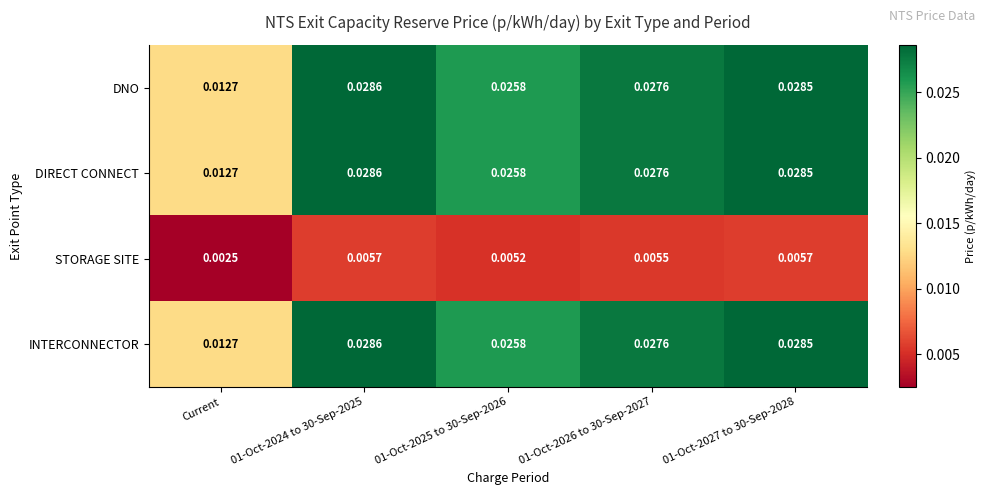

Is the value of DNO at 01-Oct-2025 to 30-Sep-2026 greater than the value of STORAGE SITE at 01-Oct-2026 to 30-Sep-2027?

Yes